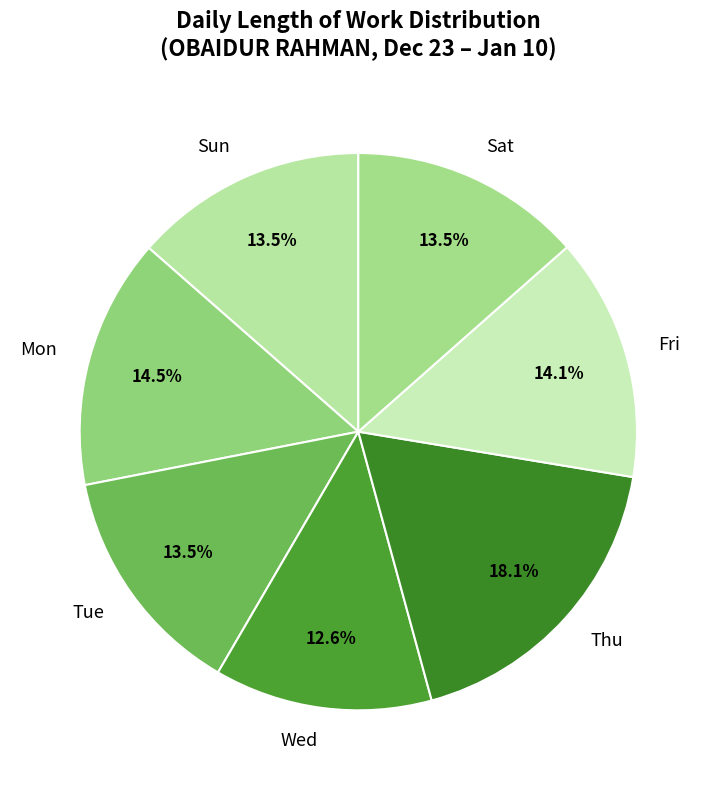

Does any single category account for the majority?

No